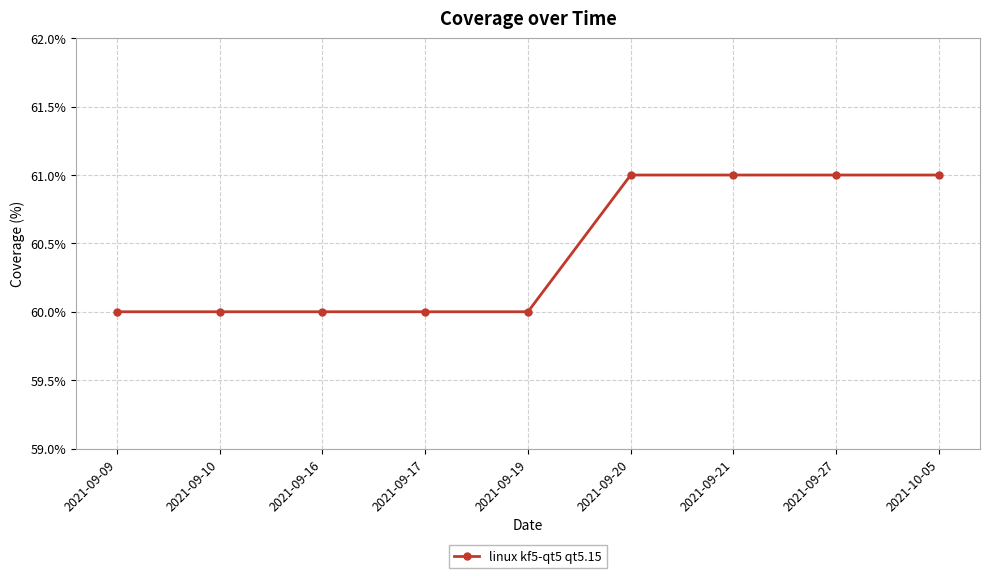

How many categories are shown in the chart?

9